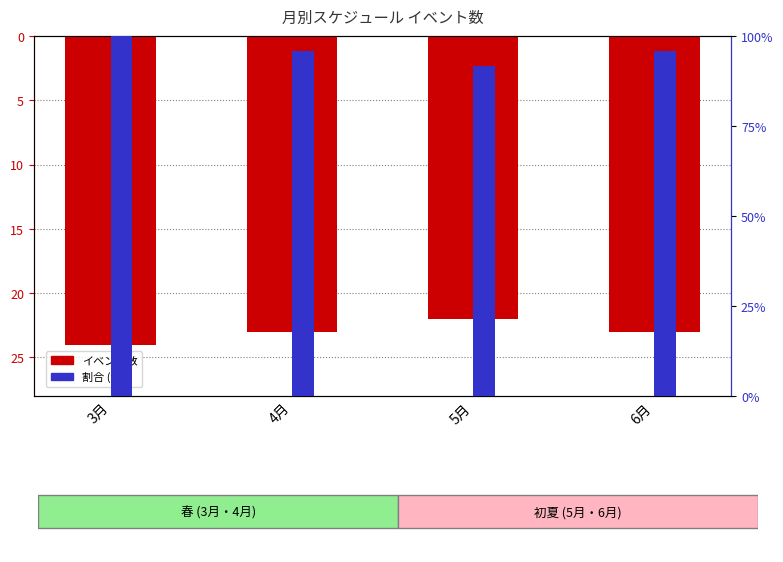

How many data points does each series have?

4